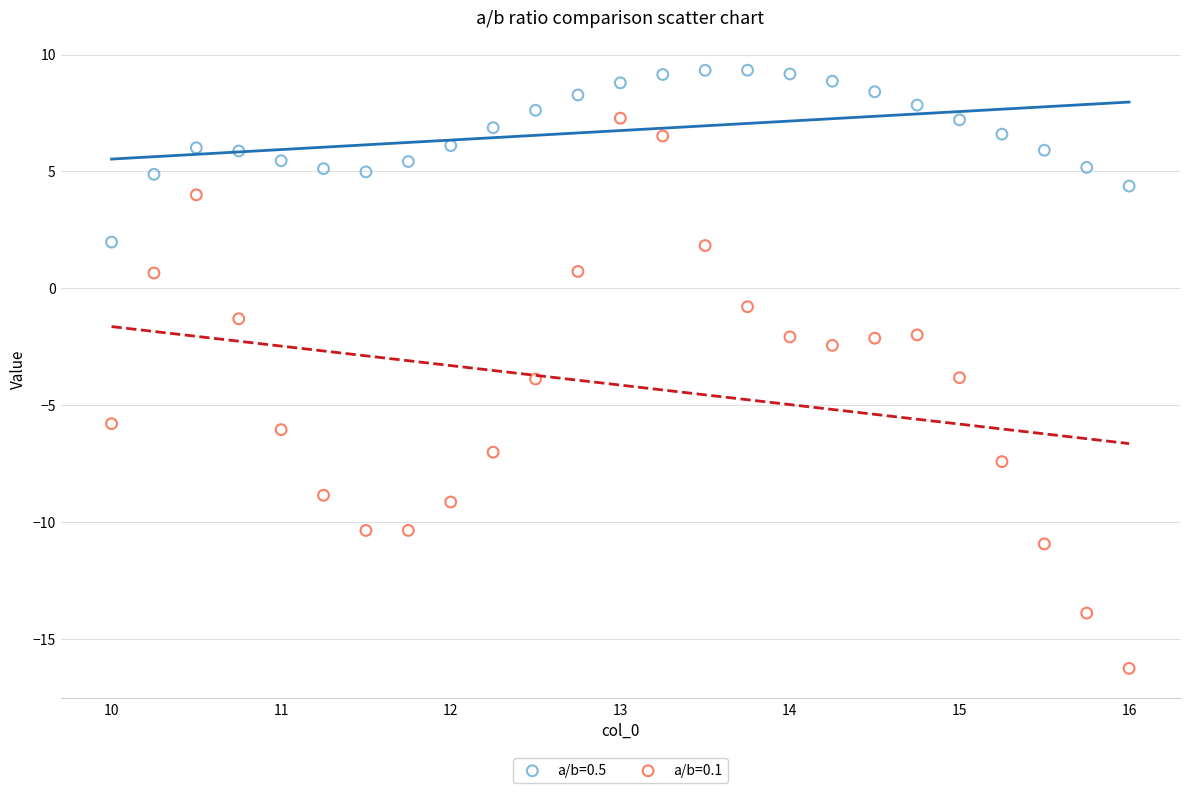

Which series contains the highest Y value?

a/b=0.5